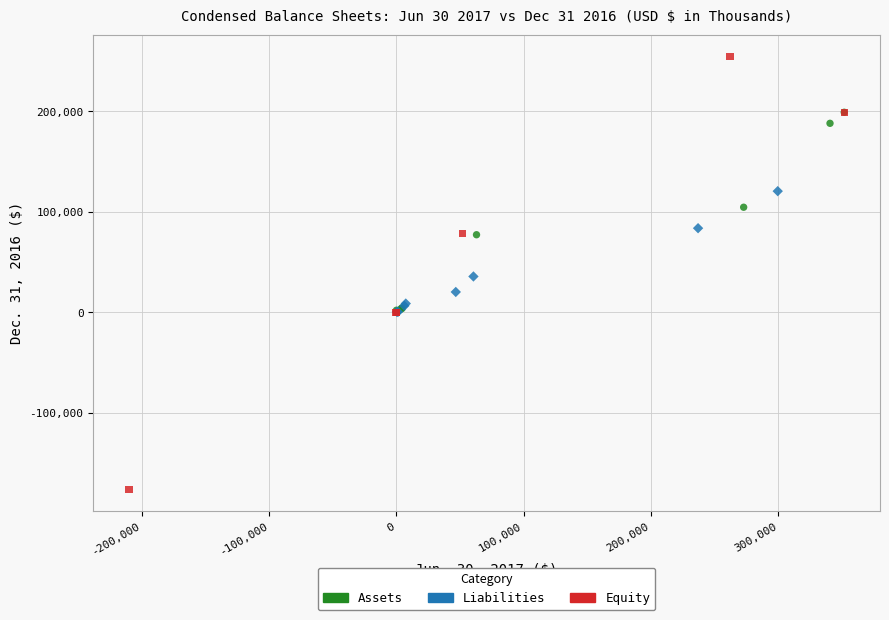

Which series contains the lowest Y value?

Equity